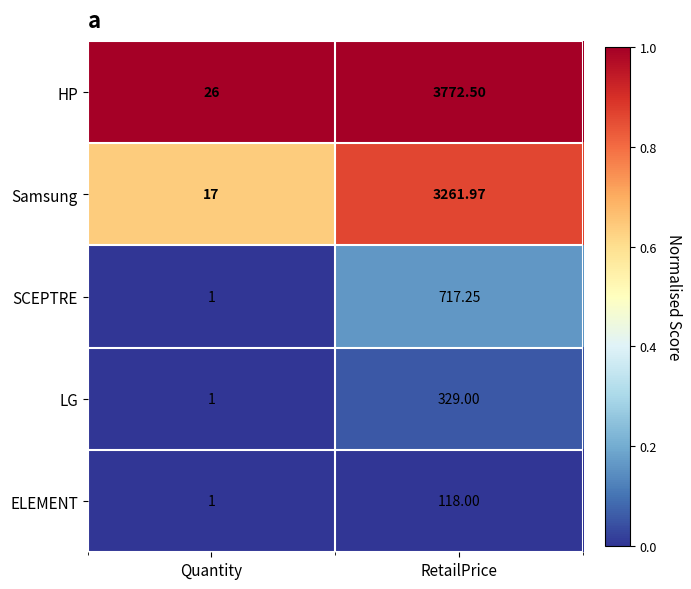

Which label corresponds to the smallest value in the chart?

Quantity